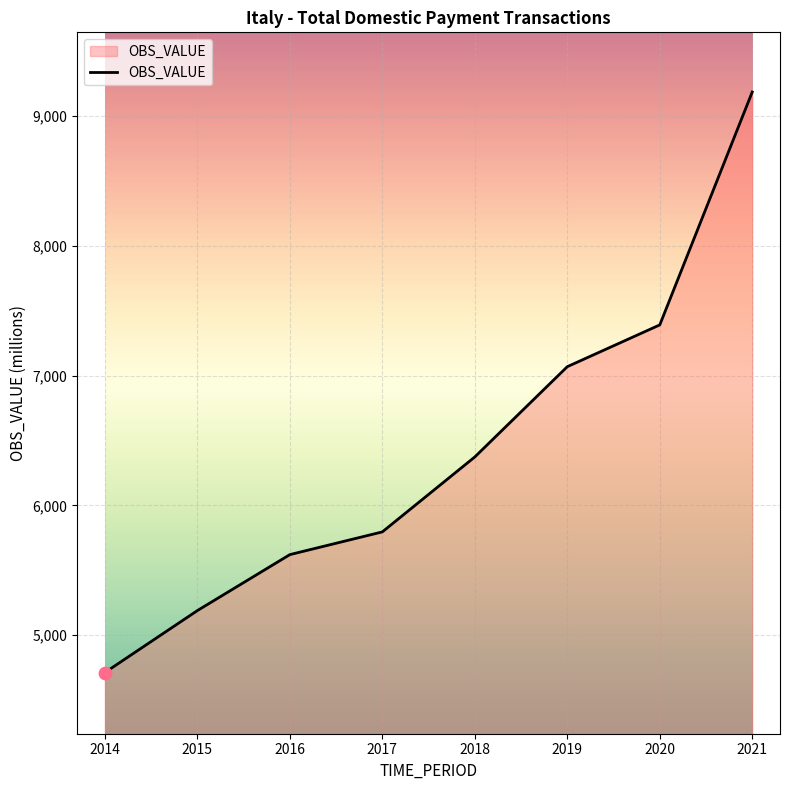

What is the ratio of the value at 2014 to the value at 2016?

0.8